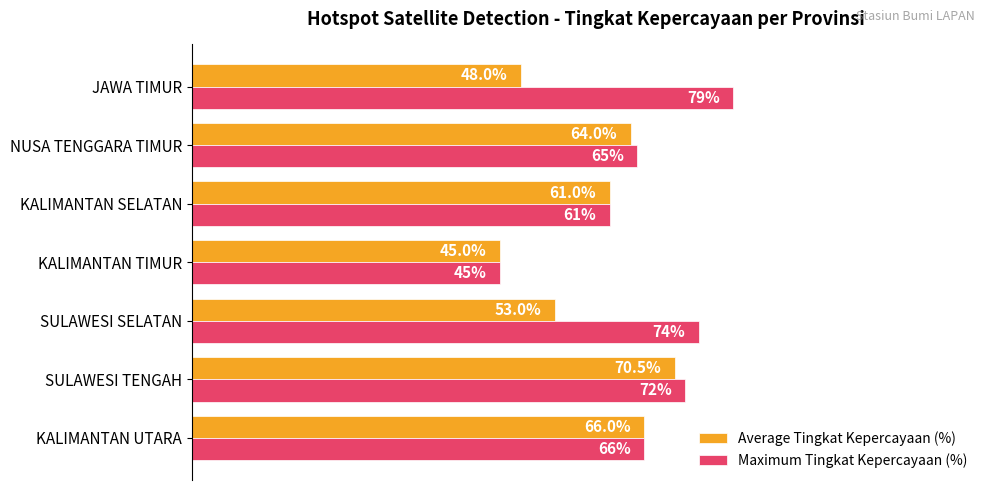

Which label corresponds to the smallest value in the chart?

KALIMANTAN TIMUR